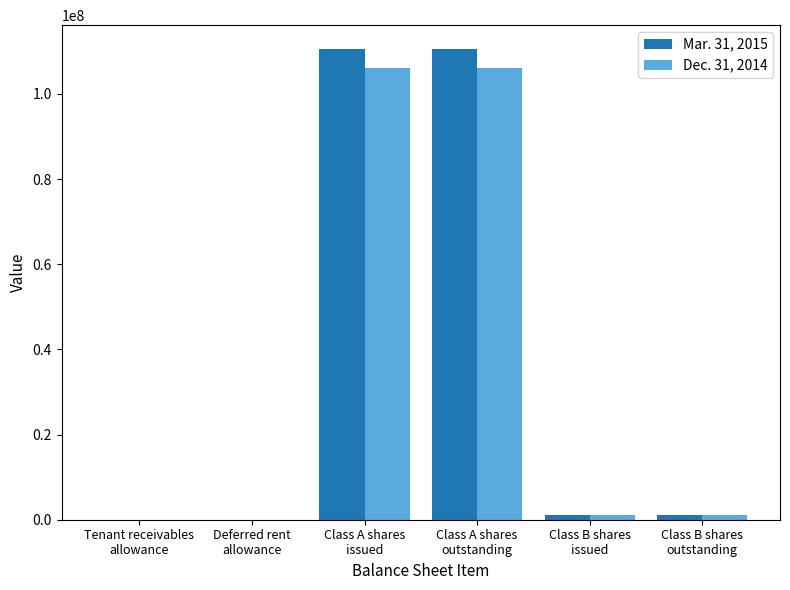

Are the bars horizontal?

No